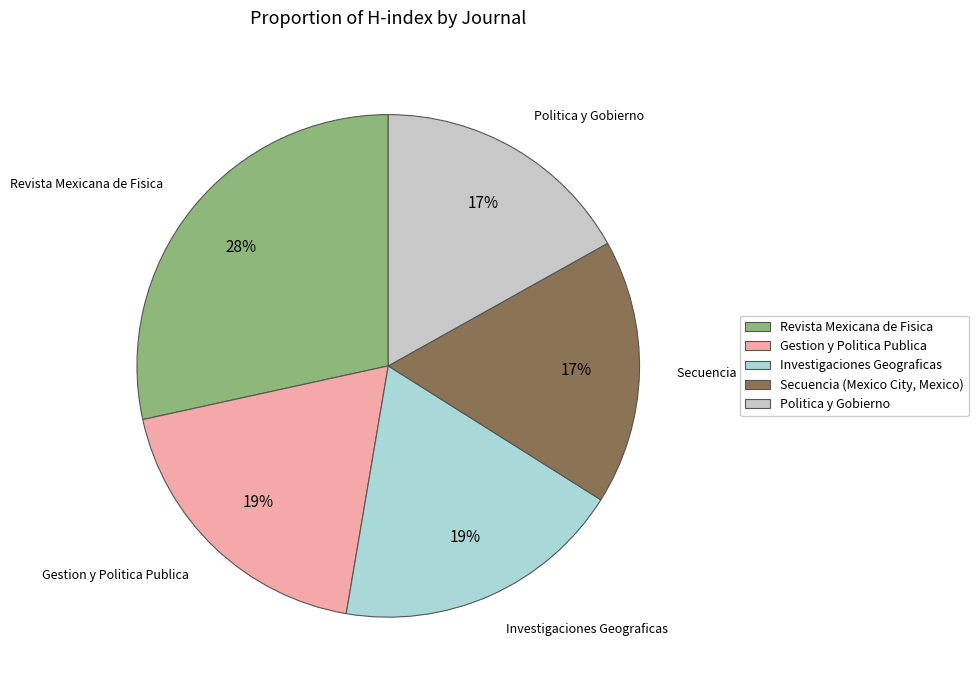

Do Gestion y Politica Publica and Revista Mexicana de Fisica together represent more than half of the pie?

No